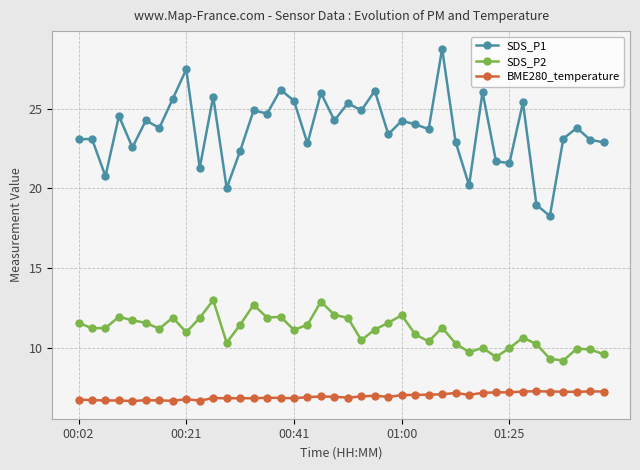

True or false: BME280_temperature and SDS_P1 cross at least once.

False